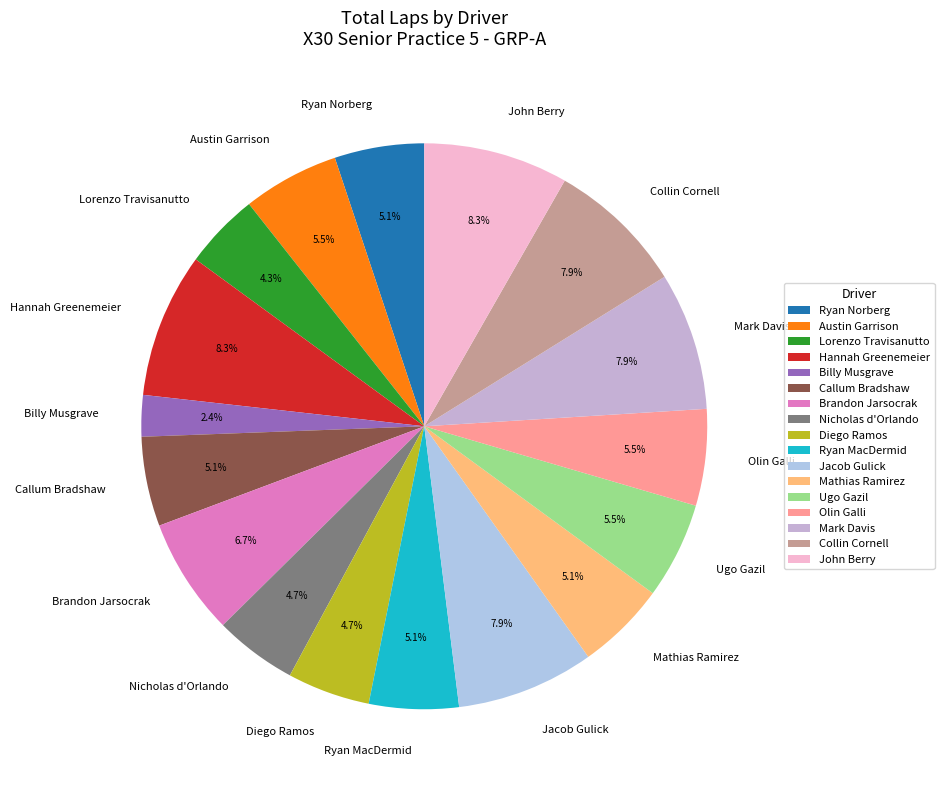

Which category has the smallest portion of the pie?

Billy Musgrave